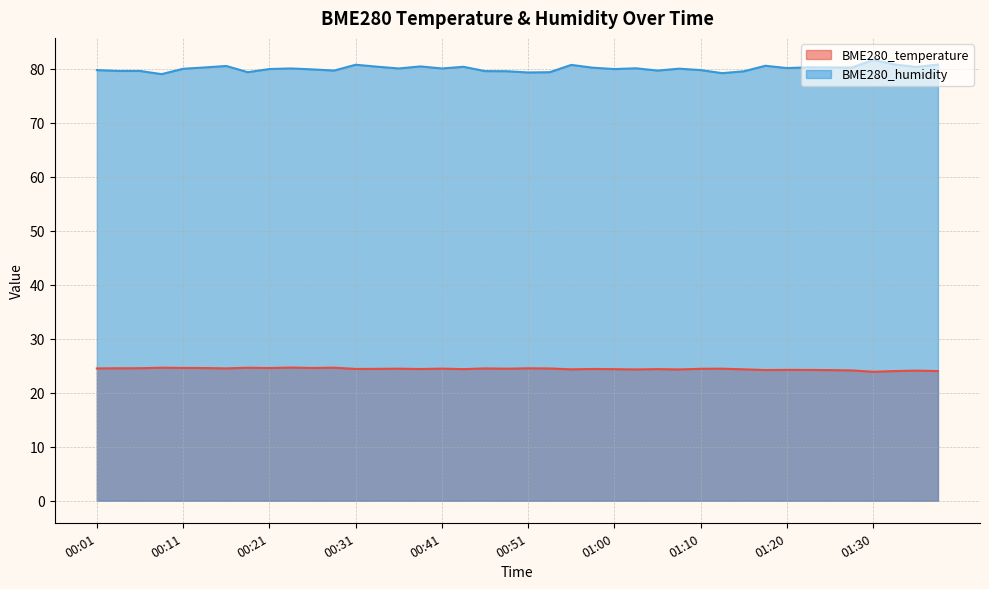

What is the average value of the BME280_temperature series?

24.4